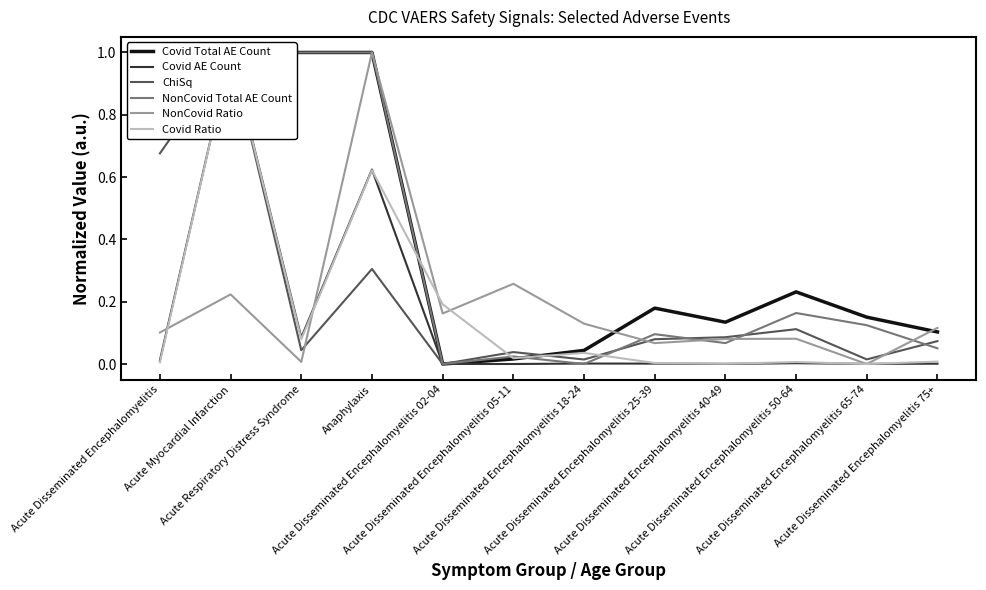

What is the average value of the NonCovid Total AE Count series?

0.4